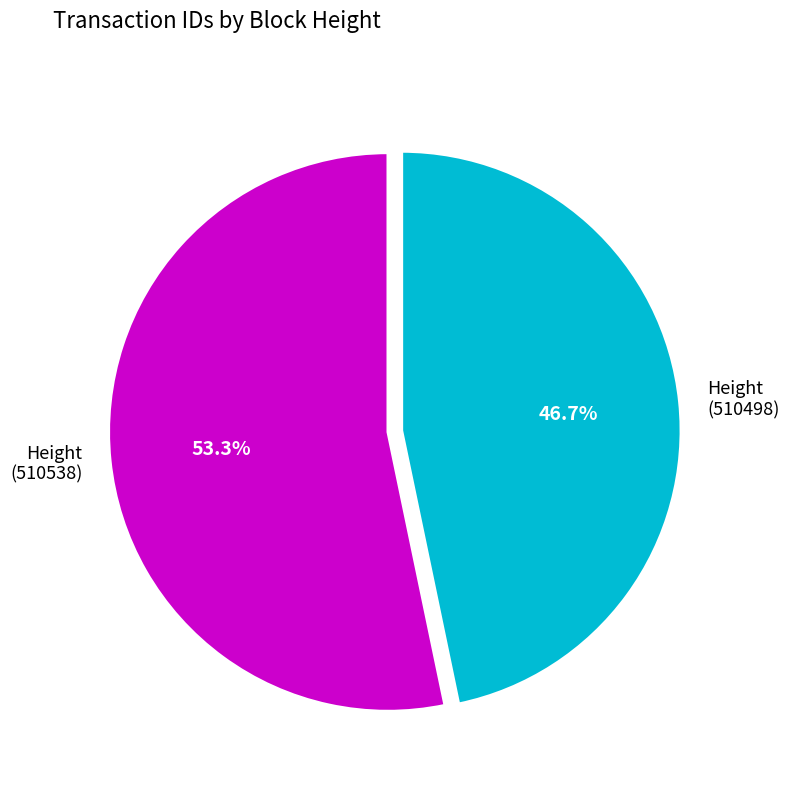

What is the smallest slice in the pie chart?

Height (510498)